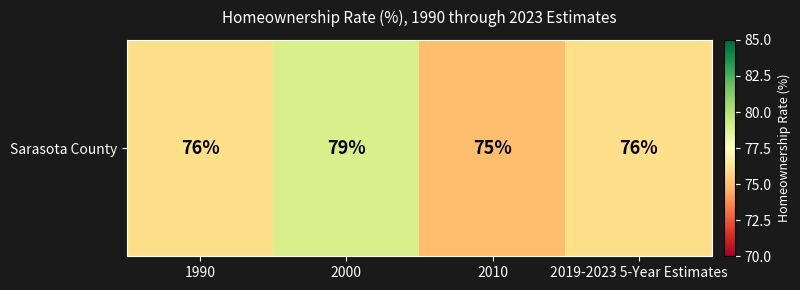

What is the maximum value shown in the chart?

79